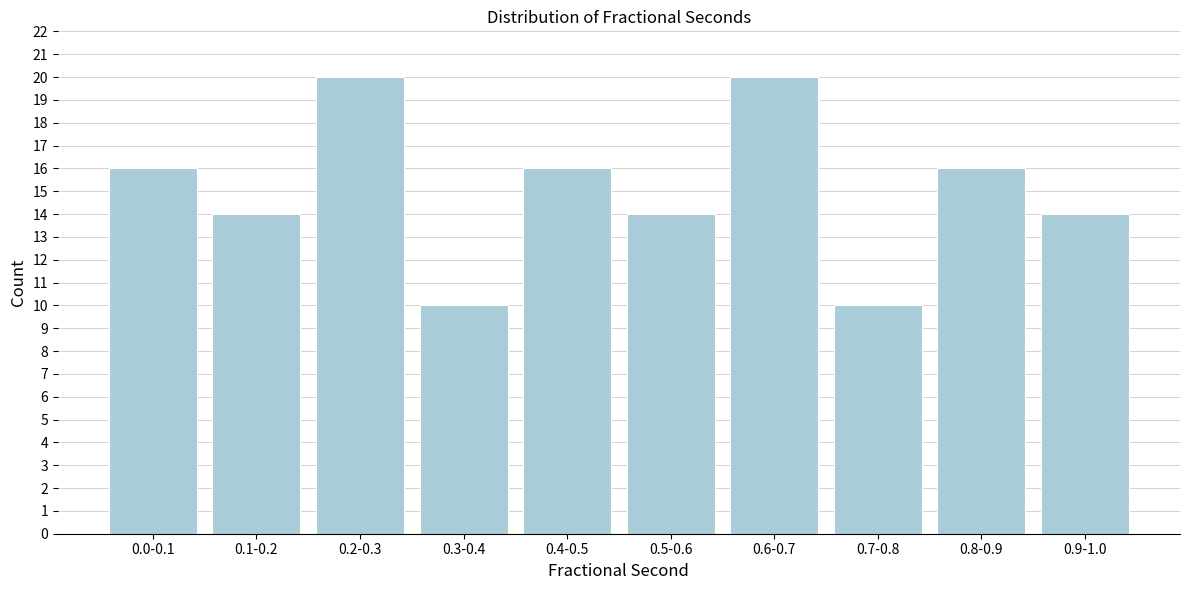

Reading left to right, what are all the values shown in this chart?

0.0-0.1=16	0.1-0.2=14	0.2-0.3=20	0.3-0.4=10	0.4-0.5=16	0.5-0.6=14	0.6-0.7=20	0.7-0.8=10	0.8-0.9=16	0.9-1.0=14